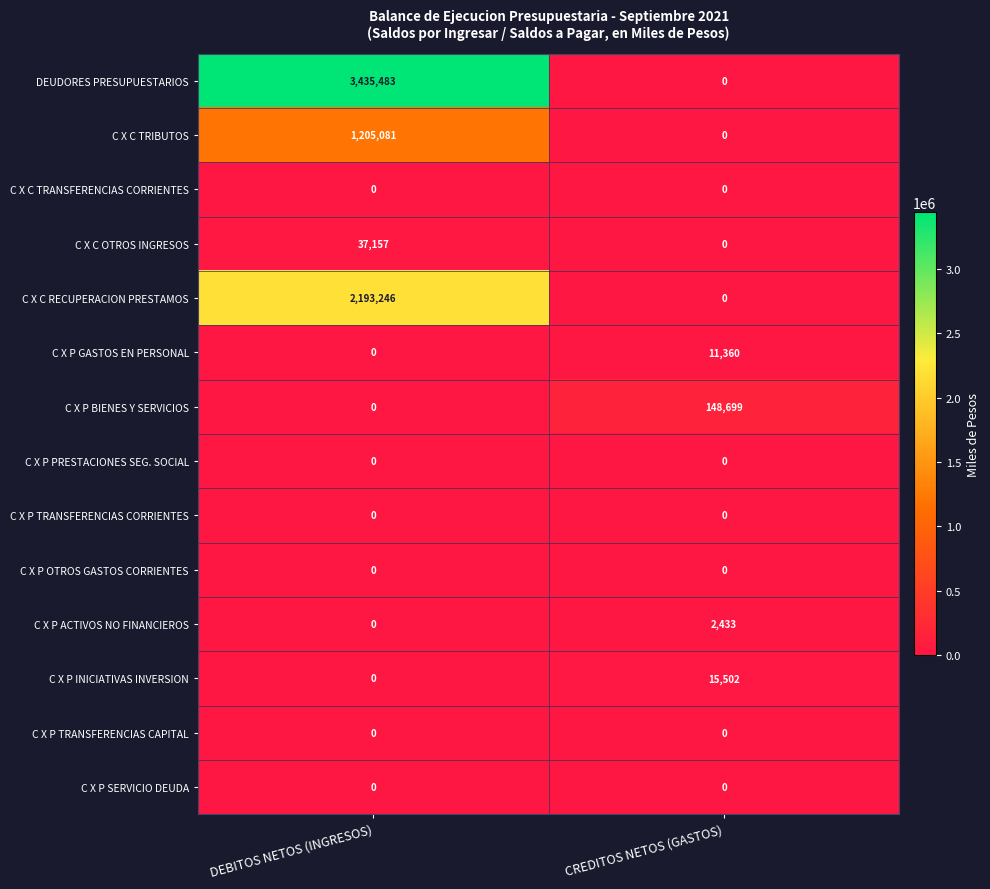

Reading left to right, list all the values displayed in this chart.

DEUDORES PRESUPUESTARIOS: DEBITOS NETOS (INGRESOS)=3435483	CREDITOS NETOS (GASTOS)=0
C X C TRIBUTOS: DEBITOS NETOS (INGRESOS)=1205081	CREDITOS NETOS (GASTOS)=0
C X C TRANSFERENCIAS CORRIENTES: DEBITOS NETOS (INGRESOS)=0	CREDITOS NETOS (GASTOS)=0
C X C OTROS INGRESOS: DEBITOS NETOS (INGRESOS)=37157	CREDITOS NETOS (GASTOS)=0
C X C RECUPERACION PRESTAMOS: DEBITOS NETOS (INGRESOS)=2193246	CREDITOS NETOS (GASTOS)=0
C X P GASTOS EN PERSONAL: DEBITOS NETOS (INGRESOS)=0	CREDITOS NETOS (GASTOS)=11360
C X P BIENES Y SERVICIOS: DEBITOS NETOS (INGRESOS)=0	CREDITOS NETOS (GASTOS)=148699
C X P PRESTACIONES SEG. SOCIAL: DEBITOS NETOS (INGRESOS)=0	CREDITOS NETOS (GASTOS)=0
C X P TRANSFERENCIAS CORRIENTES: DEBITOS NETOS (INGRESOS)=0	CREDITOS NETOS (GASTOS)=0
C X P OTROS GASTOS CORRIENTES: DEBITOS NETOS (INGRESOS)=0	CREDITOS NETOS (GASTOS)=0
C X P ACTIVOS NO FINANCIEROS: DEBITOS NETOS (INGRESOS)=0	CREDITOS NETOS (GASTOS)=2433
C X P INICIATIVAS INVERSION: DEBITOS NETOS (INGRESOS)=0	CREDITOS NETOS (GASTOS)=15502
C X P TRANSFERENCIAS CAPITAL: DEBITOS NETOS (INGRESOS)=0	CREDITOS NETOS (GASTOS)=0
C X P SERVICIO DEUDA: DEBITOS NETOS (INGRESOS)=0	CREDITOS NETOS (GASTOS)=0